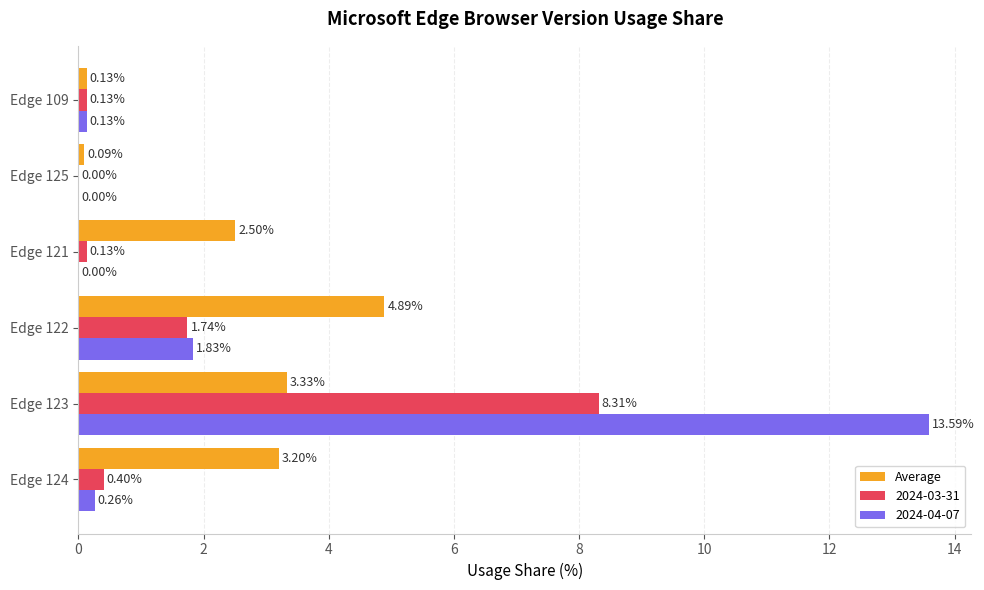

What is the total value across all series at Edge 123?

25.2